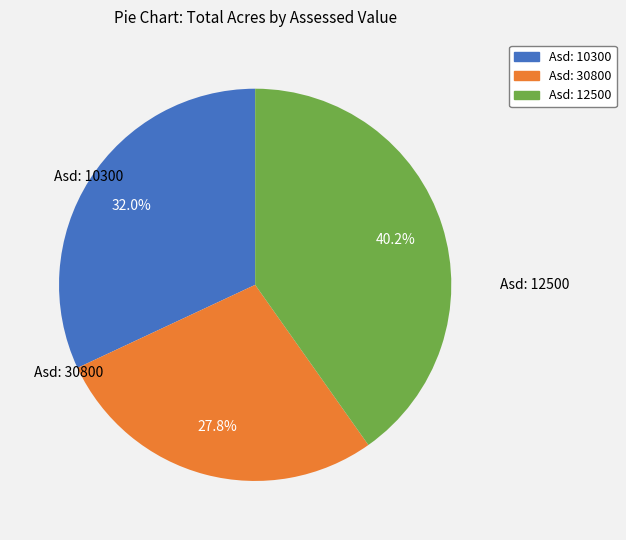

Which category has the smallest portion of the pie?

Asd: 30800